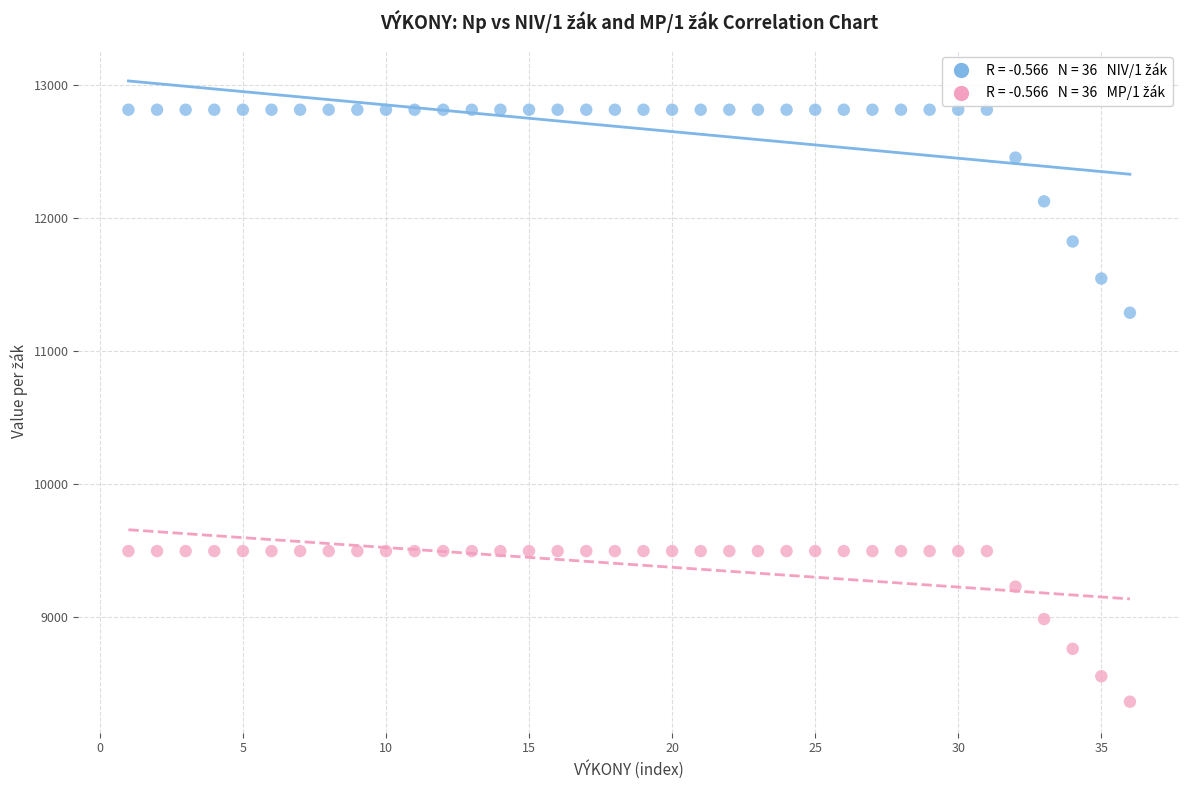

Across all data points, what is the range of Y values (max minus min)?

4454.8